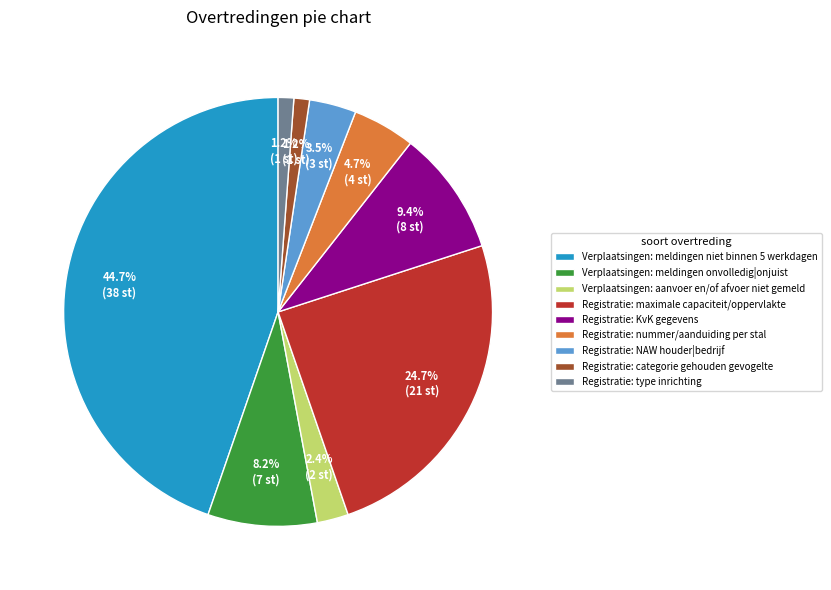

Is it true that Verplaatsingen: meldingen niet binnen 5 werkdagen is 31% of the pie?

False